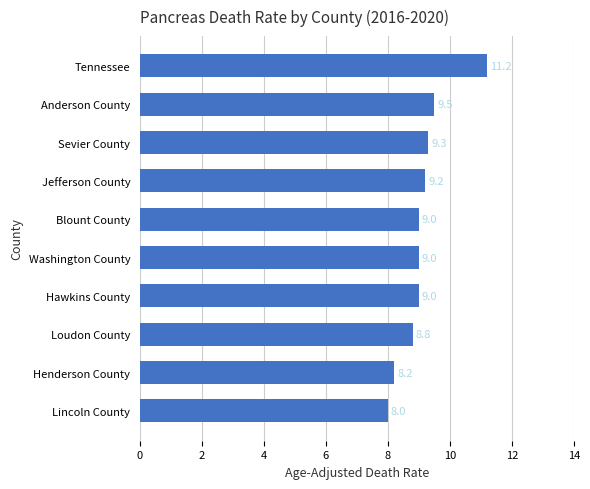

Reading bottom to top, list all the values displayed in this chart.

Lincoln County=8.0	Henderson County=8.2	Loudon County=8.8	Hawkins County=9.0	Washington County=9.0	Blount County=9.0	Jefferson County=9.2	Sevier County=9.3	Anderson County=9.5	Tennessee=11.2